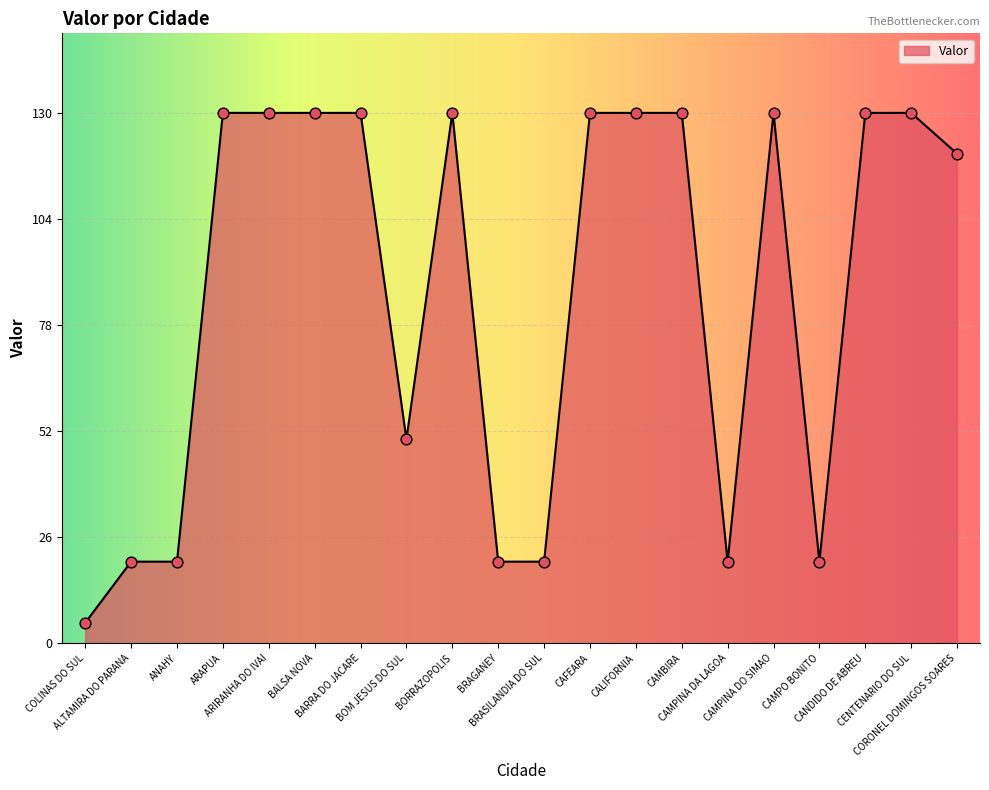

Between CAMPINA DA LAGOA and BORRAZOPOLIS, which is larger?

BORRAZOPOLIS